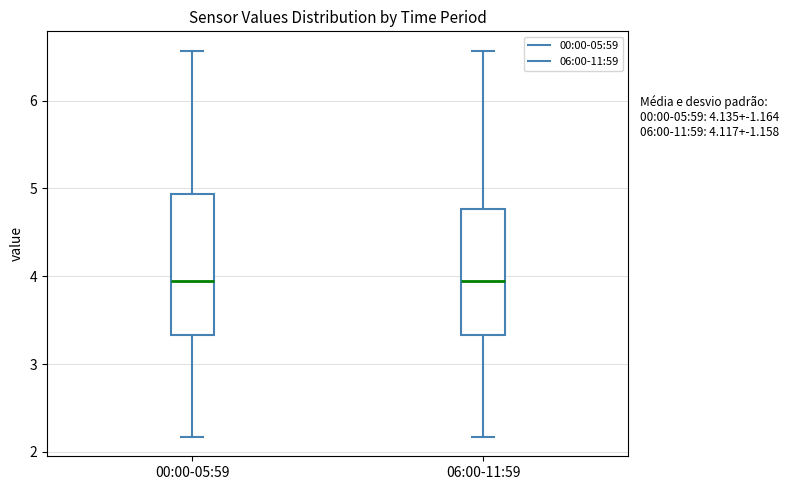

Comparing the boxes themselves (not the whiskers), which one is the tallest?

00:00-05:59